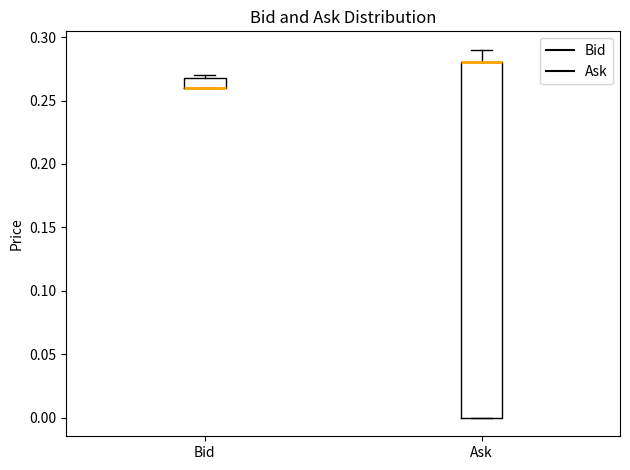

Where is the lower edge of the box for Bid on the y-axis? The values are not printed on the chart, so give them approximately, as read against the axis.

0.26